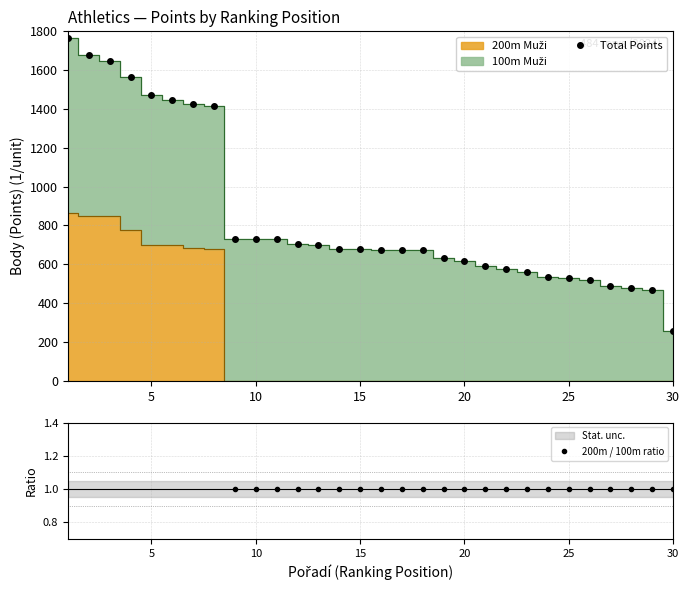

What is the highest value of the Total Points series?

1766